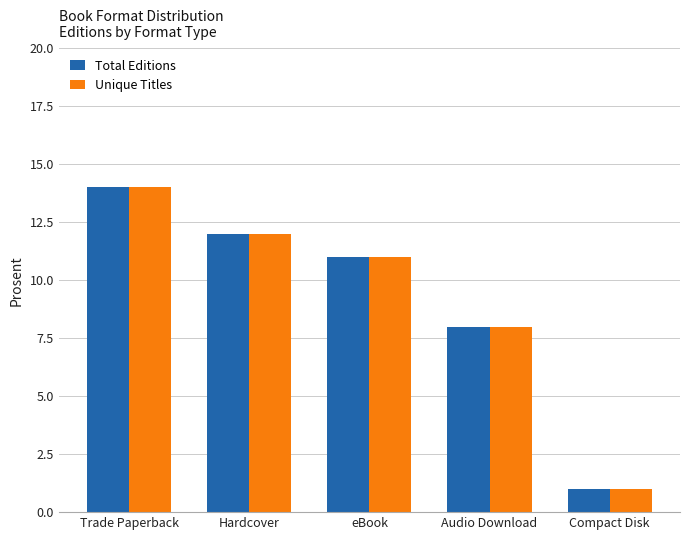

Is it true that Unique Titles equals 19 at Trade Paperback?

False